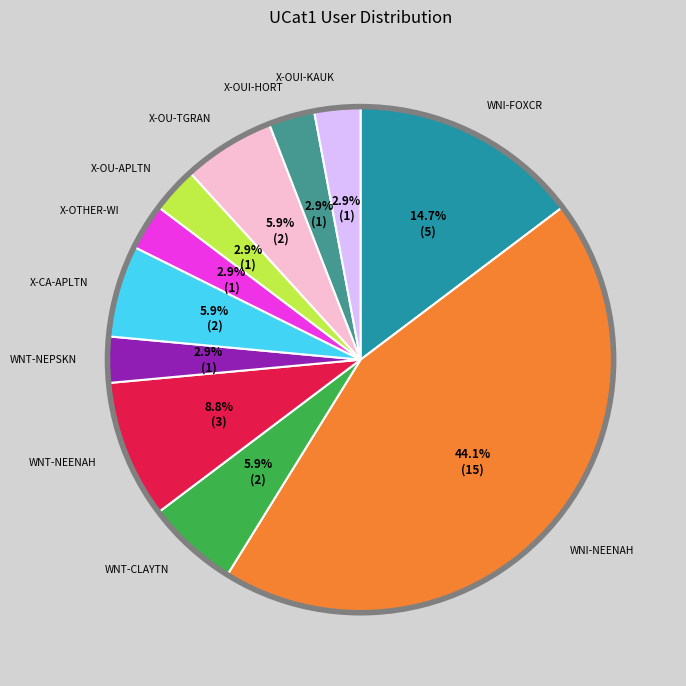

Count the number of slices in the pie.

11